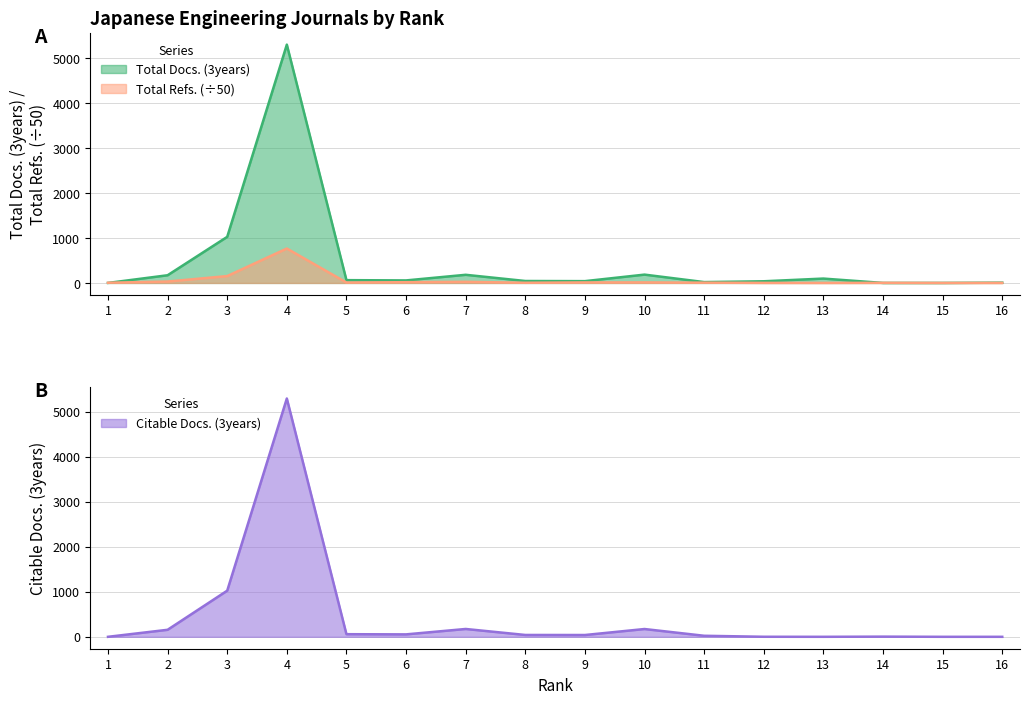

At which category is the sum across all series the highest?

4